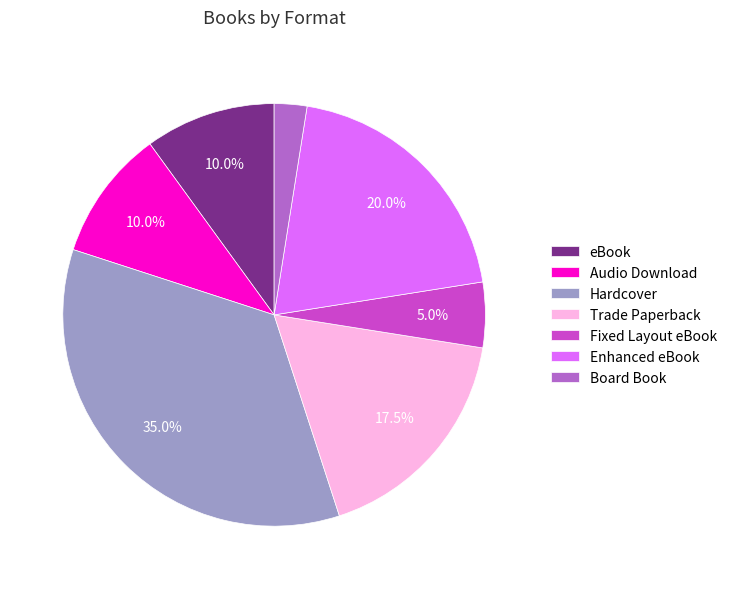

How many segments does this pie chart have?

7